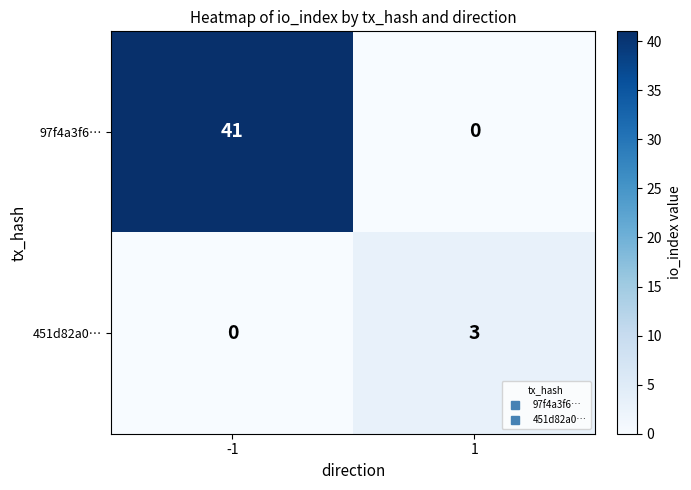

At how many categories does at least one series exceed 26?

1